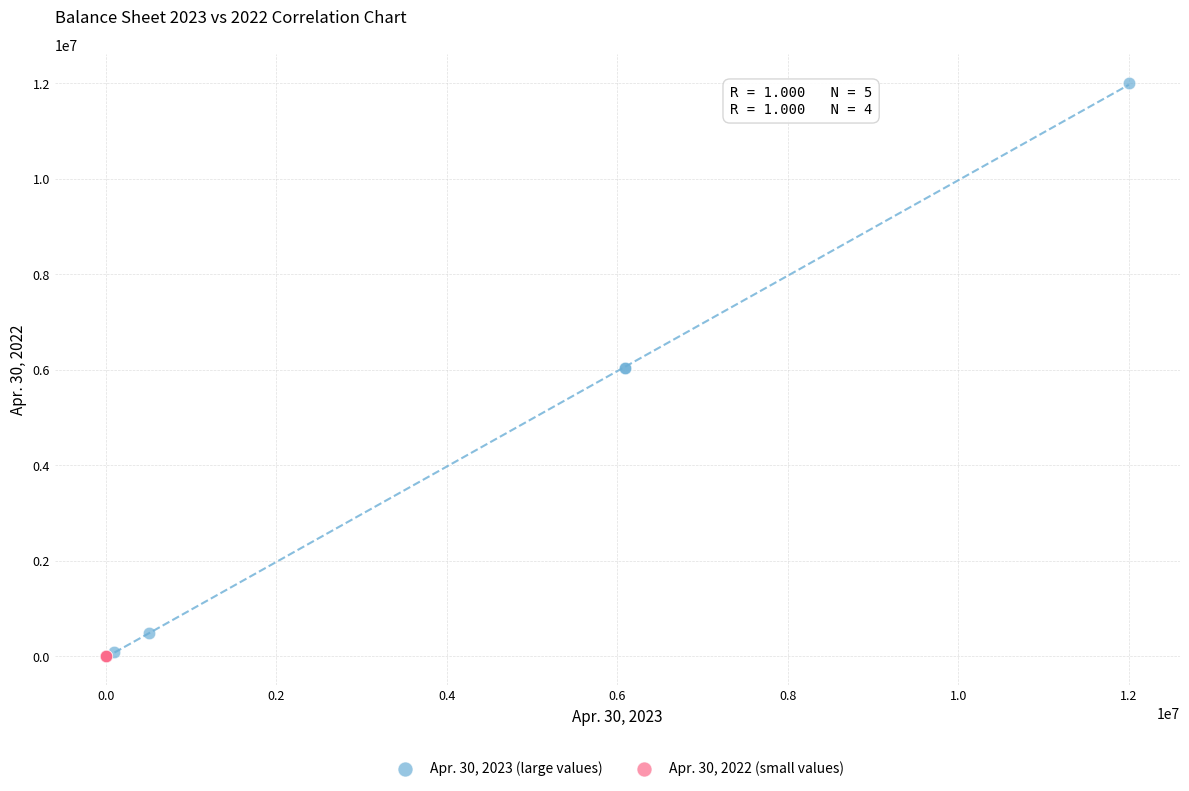

Which series contains the highest Y value?

Apr. 30, 2023 (large values)